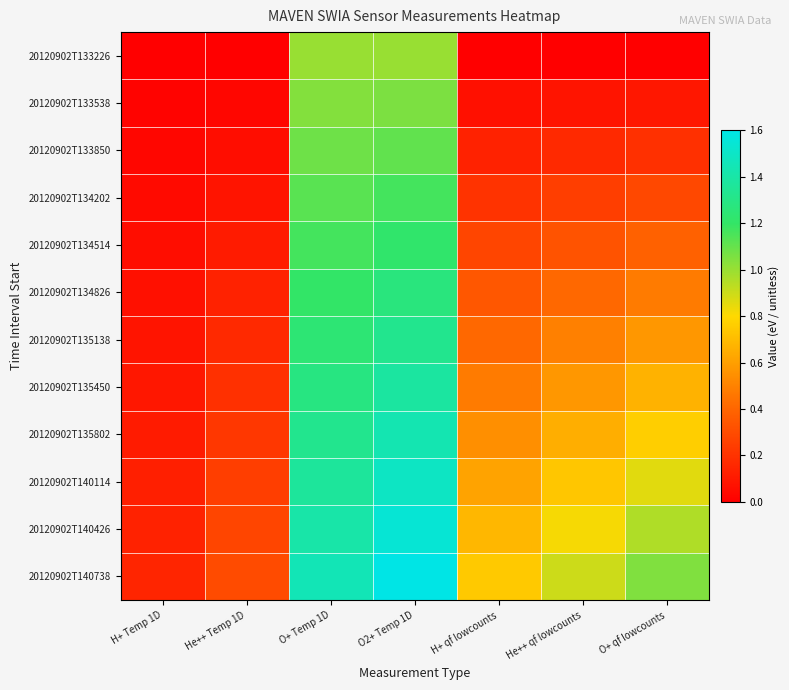

Reading left to right, list all the values displayed in this chart.

20120902T133226: H+ Temp 1D=0.0	He++ Temp 1D=0.0	O+ Temp 1D=1.0	O2+ Temp 1D=1.0	H+ qf lowcounts=0.0	He++ qf lowcounts=0.0	O+ qf lowcounts=0.0
20120902T133538: H+ Temp 1D=0.0	He++ Temp 1D=0.0	O+ Temp 1D=1.0	O2+ Temp 1D=1.1	H+ qf lowcounts=0.1	He++ qf lowcounts=0.1	O+ qf lowcounts=0.1
20120902T133850: H+ Temp 1D=0.0	He++ Temp 1D=0.1	O+ Temp 1D=1.1	O2+ Temp 1D=1.1	H+ qf lowcounts=0.1	He++ qf lowcounts=0.2	O+ qf lowcounts=0.2
20120902T134202: H+ Temp 1D=0.0	He++ Temp 1D=0.1	O+ Temp 1D=1.1	O2+ Temp 1D=1.2	H+ qf lowcounts=0.2	He++ qf lowcounts=0.2	O+ qf lowcounts=0.3
20120902T134514: H+ Temp 1D=0.1	He++ Temp 1D=0.1	O+ Temp 1D=1.2	O2+ Temp 1D=1.2	H+ qf lowcounts=0.3	He++ qf lowcounts=0.3	O+ qf lowcounts=0.4
20120902T134826: H+ Temp 1D=0.1	He++ Temp 1D=0.1	O+ Temp 1D=1.2	O2+ Temp 1D=1.3	H+ qf lowcounts=0.3	He++ qf lowcounts=0.4	O+ qf lowcounts=0.5
20120902T135138: H+ Temp 1D=0.1	He++ Temp 1D=0.2	O+ Temp 1D=1.2	O2+ Temp 1D=1.3	H+ qf lowcounts=0.4	He++ qf lowcounts=0.5	O+ qf lowcounts=0.6
20120902T135450: H+ Temp 1D=0.1	He++ Temp 1D=0.2	O+ Temp 1D=1.3	O2+ Temp 1D=1.4	H+ qf lowcounts=0.5	He++ qf lowcounts=0.6	O+ qf lowcounts=0.7
20120902T135802: H+ Temp 1D=0.1	He++ Temp 1D=0.2	O+ Temp 1D=1.3	O2+ Temp 1D=1.4	H+ qf lowcounts=0.5	He++ qf lowcounts=0.7	O+ qf lowcounts=0.8
20120902T140114: H+ Temp 1D=0.1	He++ Temp 1D=0.2	O+ Temp 1D=1.4	O2+ Temp 1D=1.5	H+ qf lowcounts=0.6	He++ qf lowcounts=0.7	O+ qf lowcounts=0.9
20120902T140426: H+ Temp 1D=0.1	He++ Temp 1D=0.3	O+ Temp 1D=1.4	O2+ Temp 1D=1.5	H+ qf lowcounts=0.7	He++ qf lowcounts=0.8	O+ qf lowcounts=1.0
20120902T140738: H+ Temp 1D=0.1	He++ Temp 1D=0.3	O+ Temp 1D=1.4	O2+ Temp 1D=1.6	H+ qf lowcounts=0.7	He++ qf lowcounts=0.9	O+ qf lowcounts=1.0